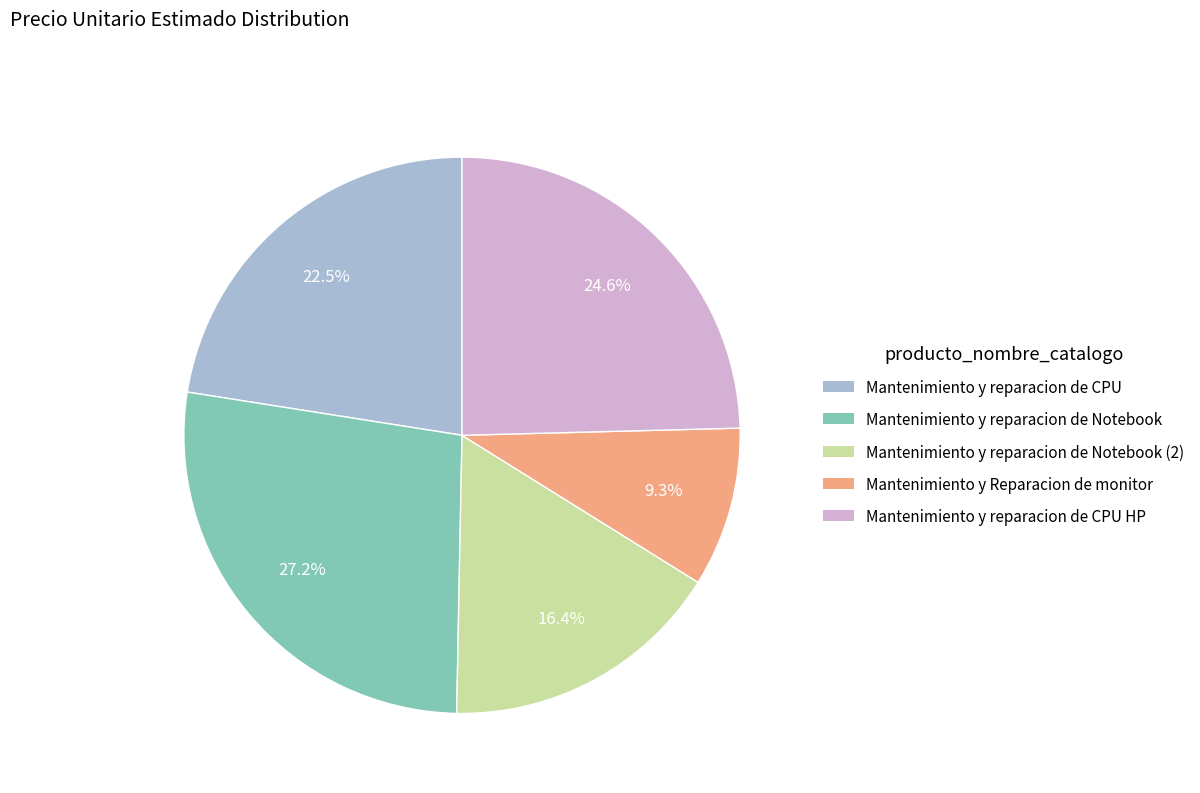

Is there any slice that represents more than half of the pie?

No